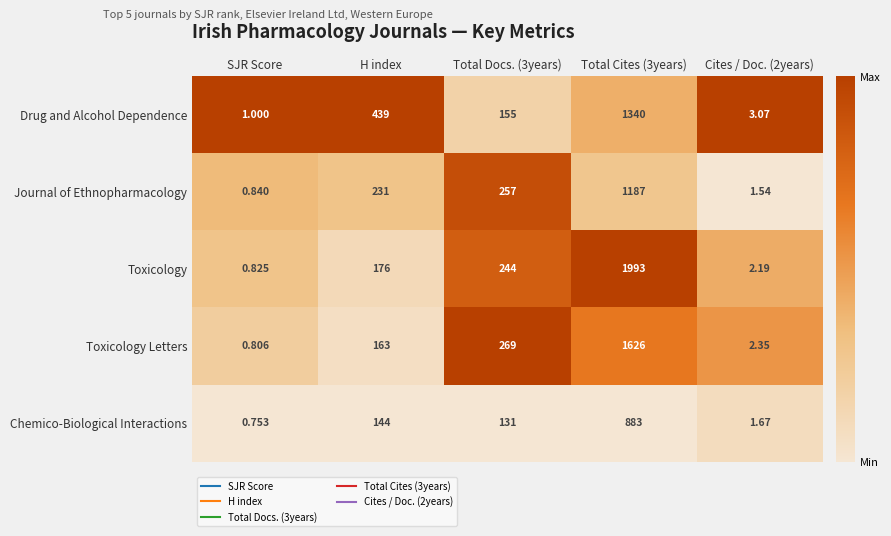

Rank the series by their maximum value, from lowest to highest.

Chemico-Biological Interactions, Journal of Ethnopharmacology, Drug and Alcohol Dependence, Toxicology Letters, Toxicology